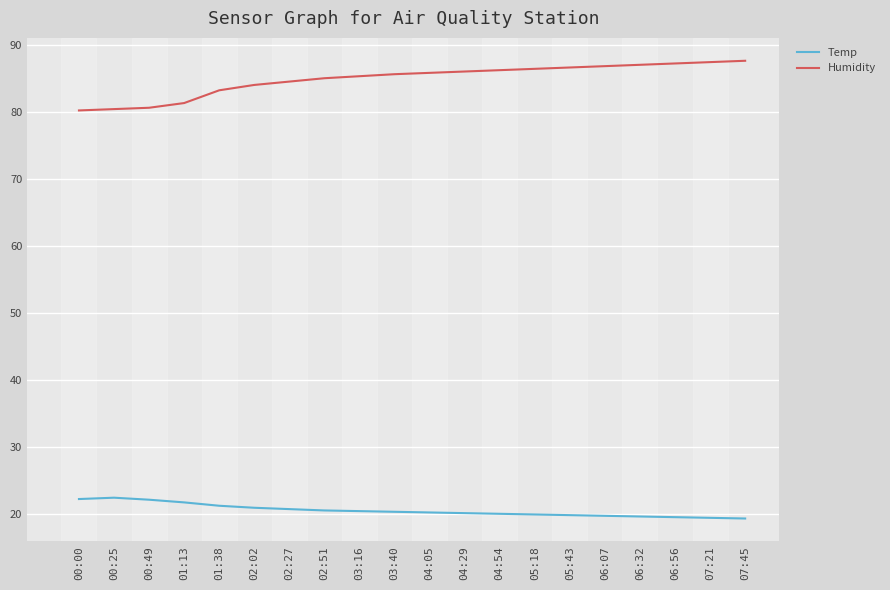

Is it true that Temp equals 20.0 at 05:18?

True